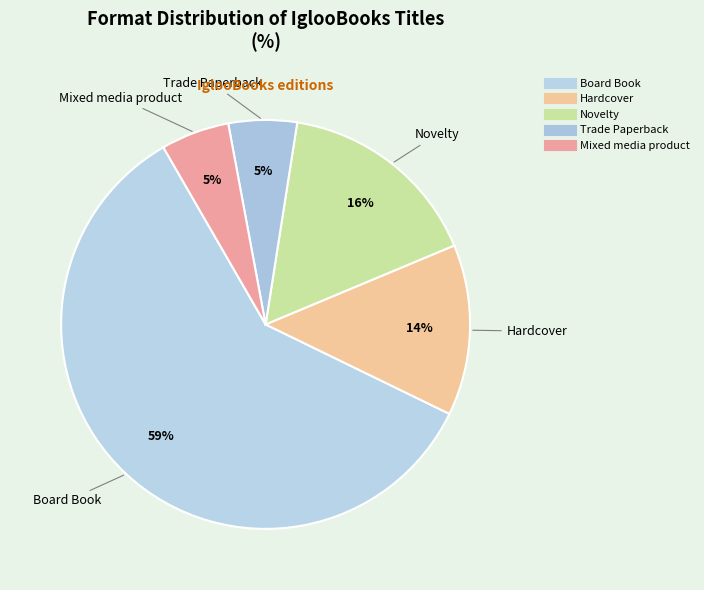

How much of the chart is everything except Novelty?

83.8%